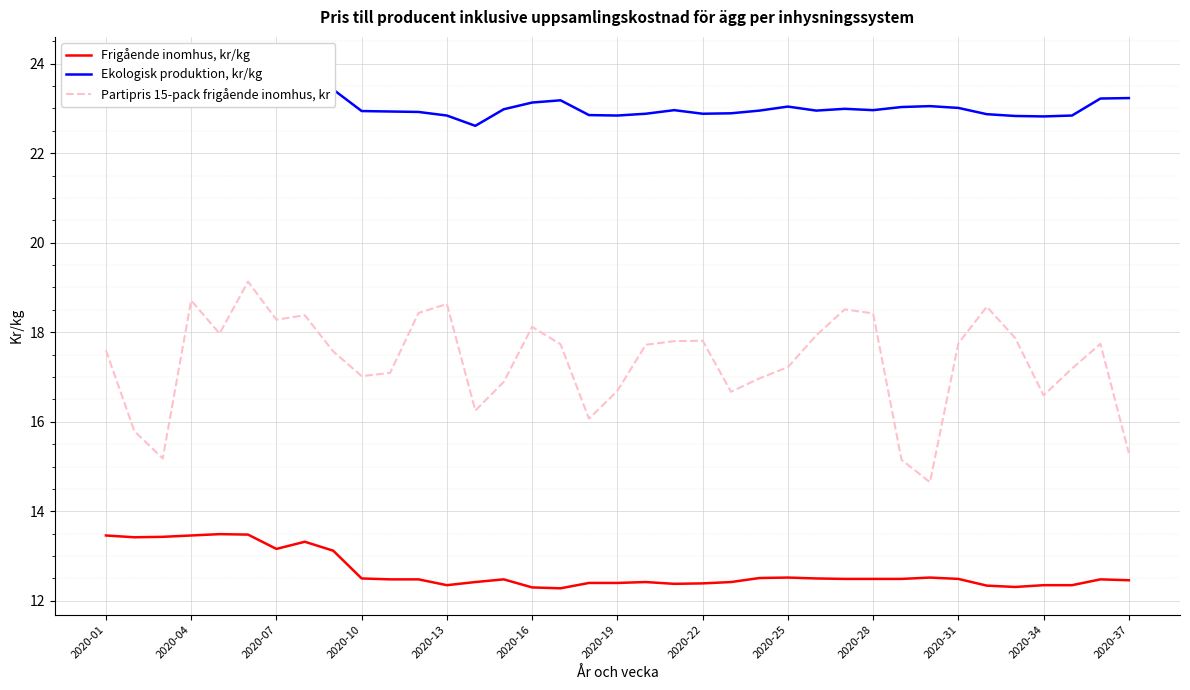

What is the total value across all series at 23?

52.4